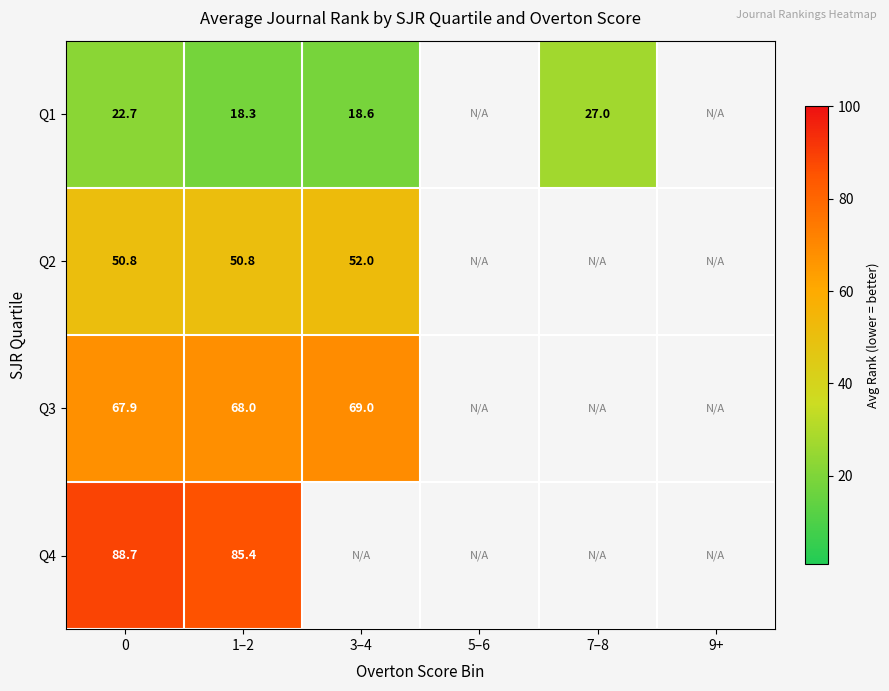

Which series changed the most between 0 and 1–2?

Q1